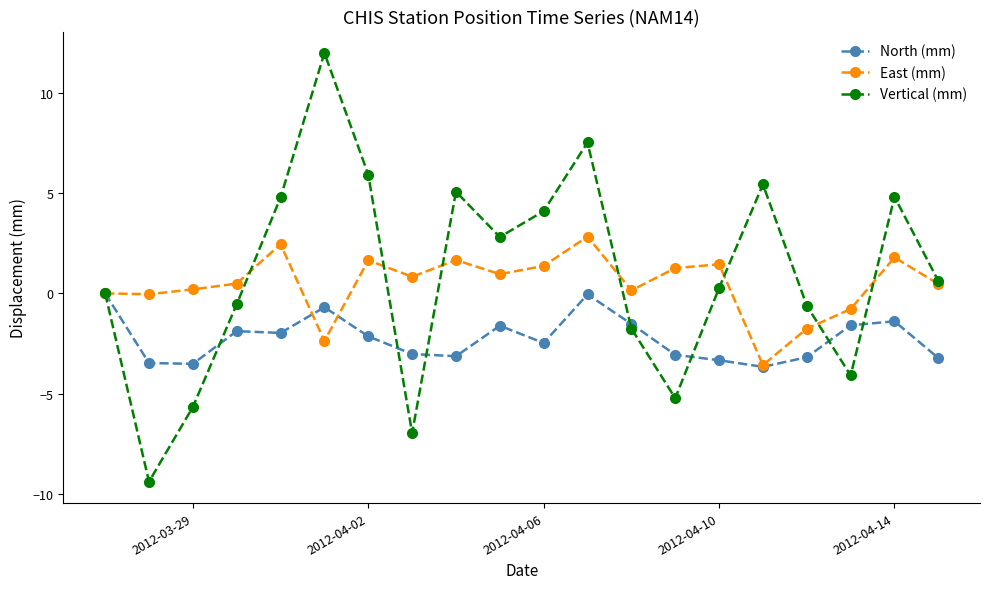

What is the minimum value shown in the chart?

-9.4